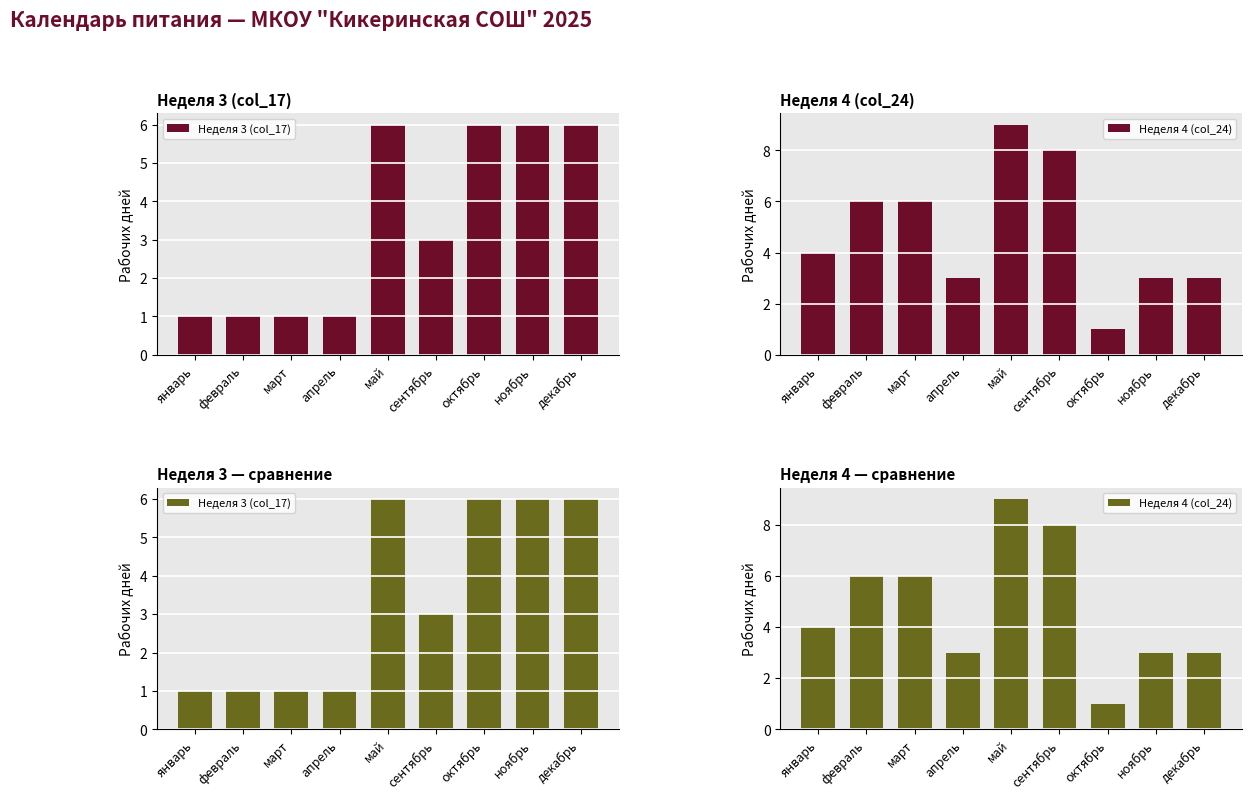

What is the label of the 4th bar from the right?

сентябрь